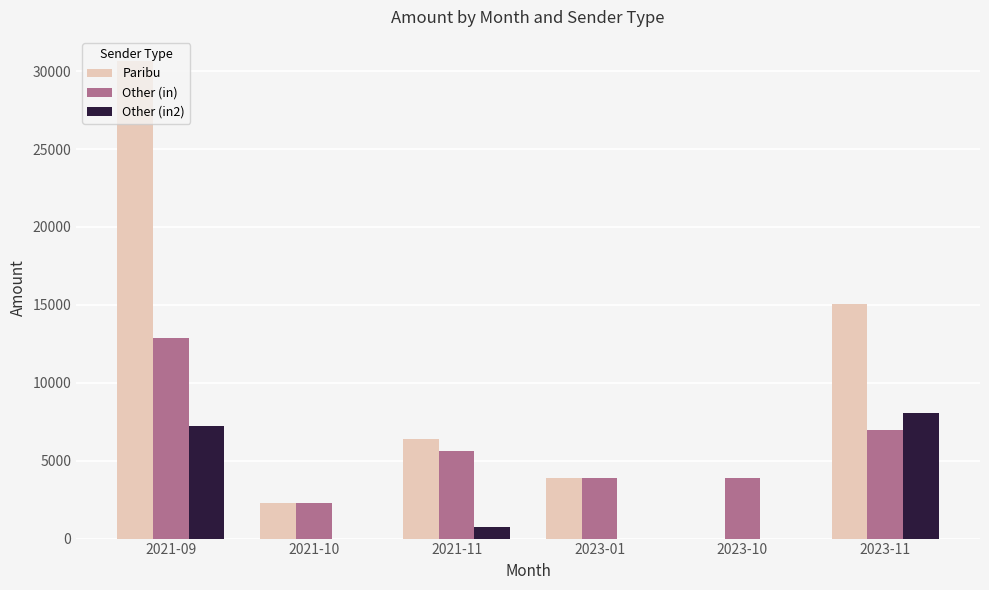

What is the spread (max minus min) of values at 2023-01?

3895.9